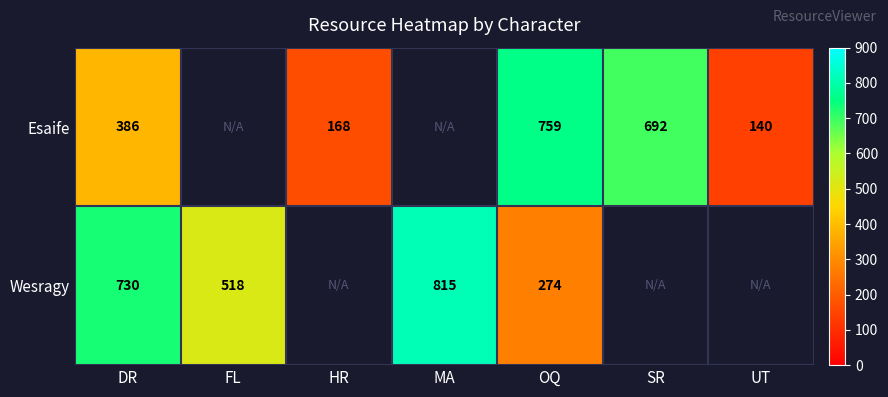

Is it true that Wesragy equals 815 at MA?

True